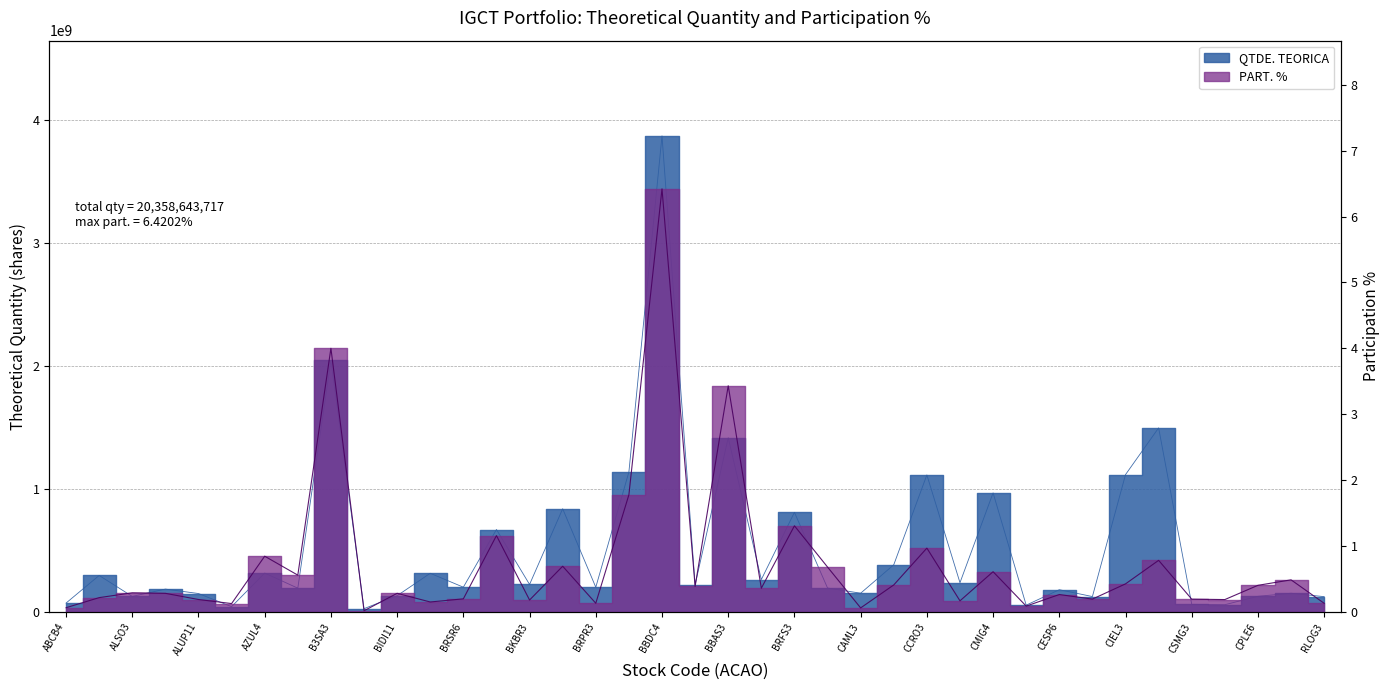

True or false: PART. % has more than 1 points higher than both neighbors.

True